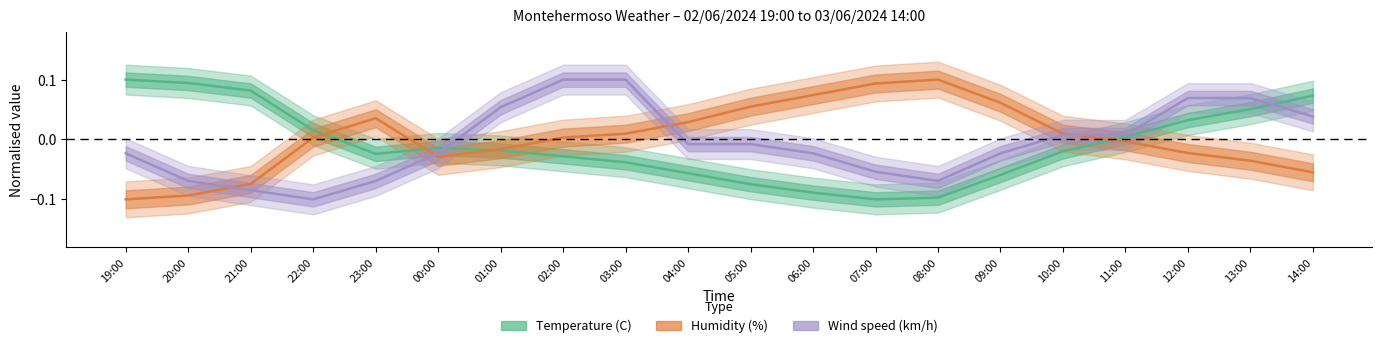

At which label does Wind speed (km/h) reach its peak?

02:00